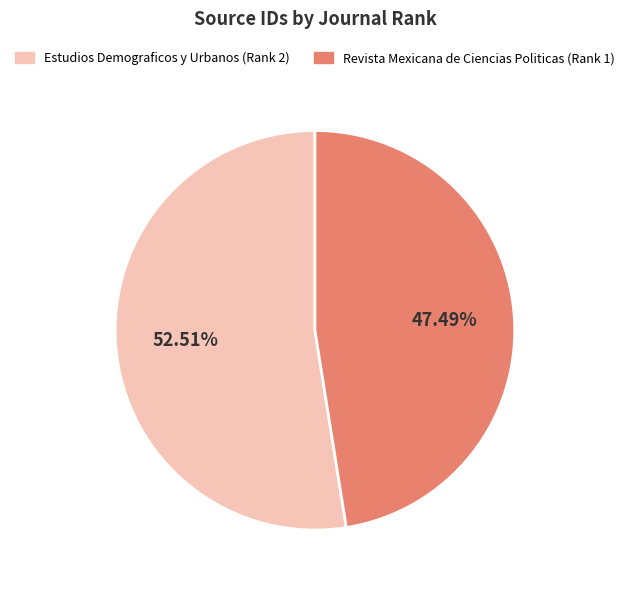

What percentage is NOT represented by Revista Mexicana de Ciencias Politicas (Rank 1)?

52.5%